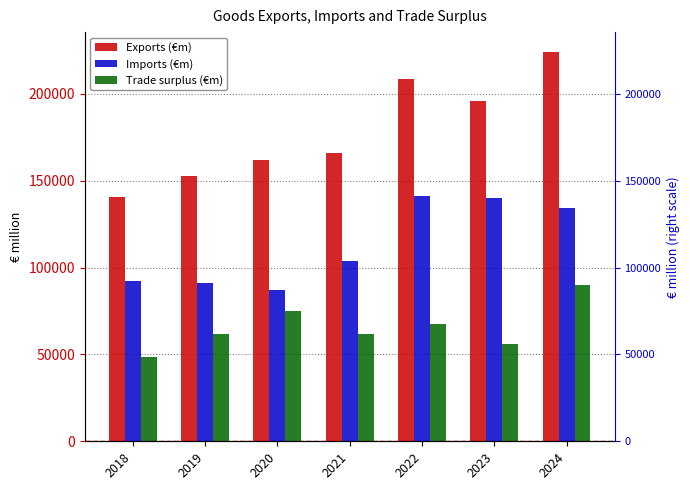

What is the difference between the highest and lowest values at 2020?

87065.5